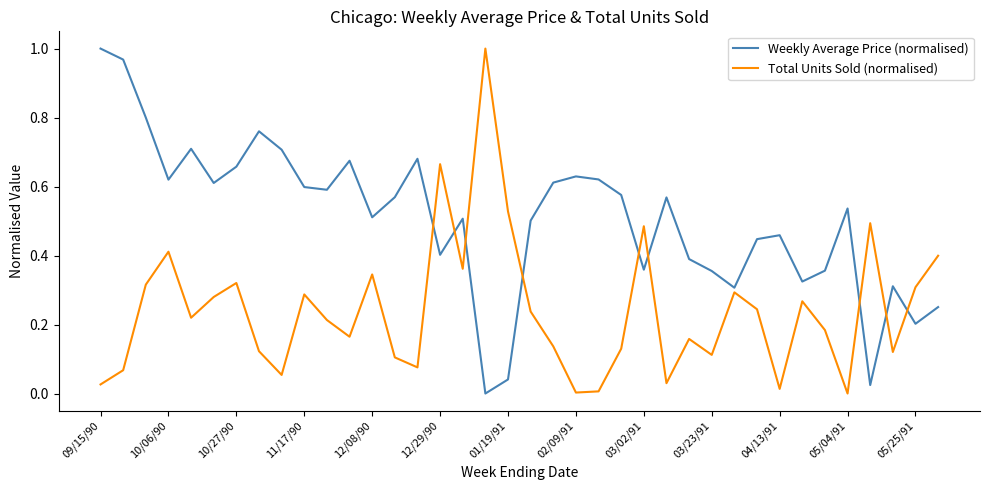

How many times do Weekly Average Price (normalised) and Total Units Sold (normalised) cross each other?

9